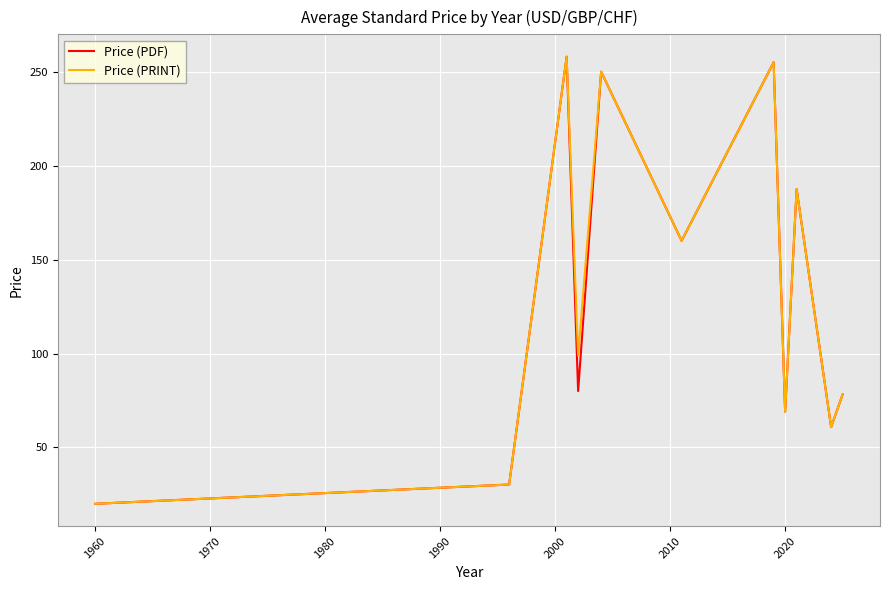

What is the smallest value displayed?

20.0